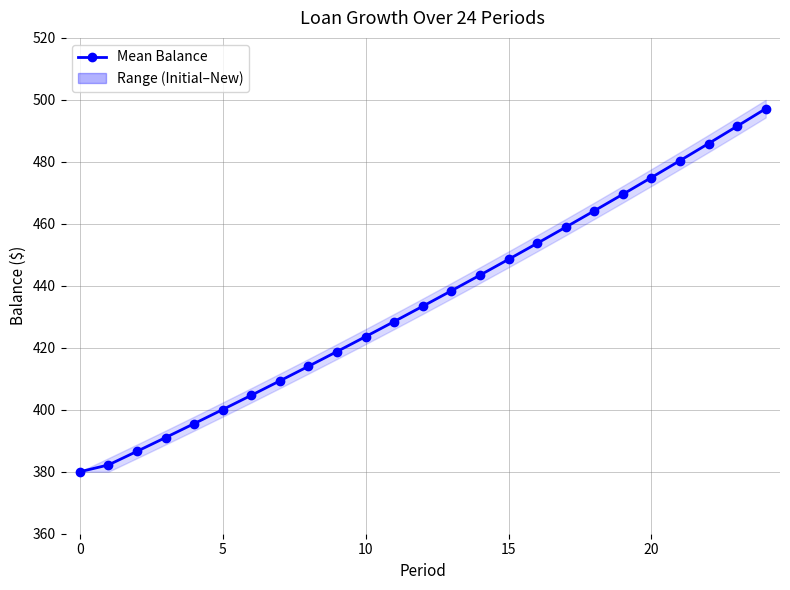

Is this an area chart (filled region under the line)?

No